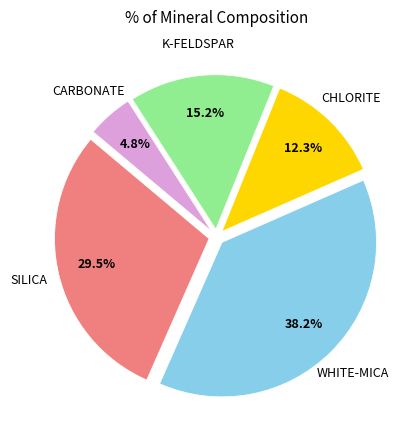

Is there any slice that represents more than half of the pie?

No